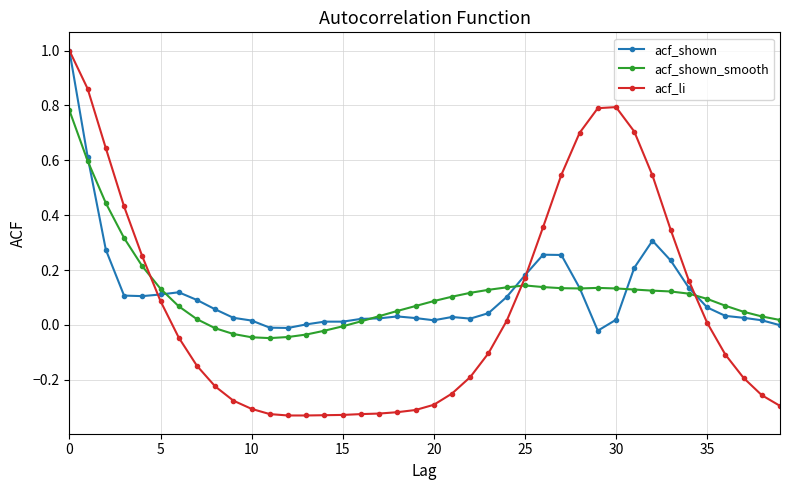

What is the maximum value shown in the chart?

1.0